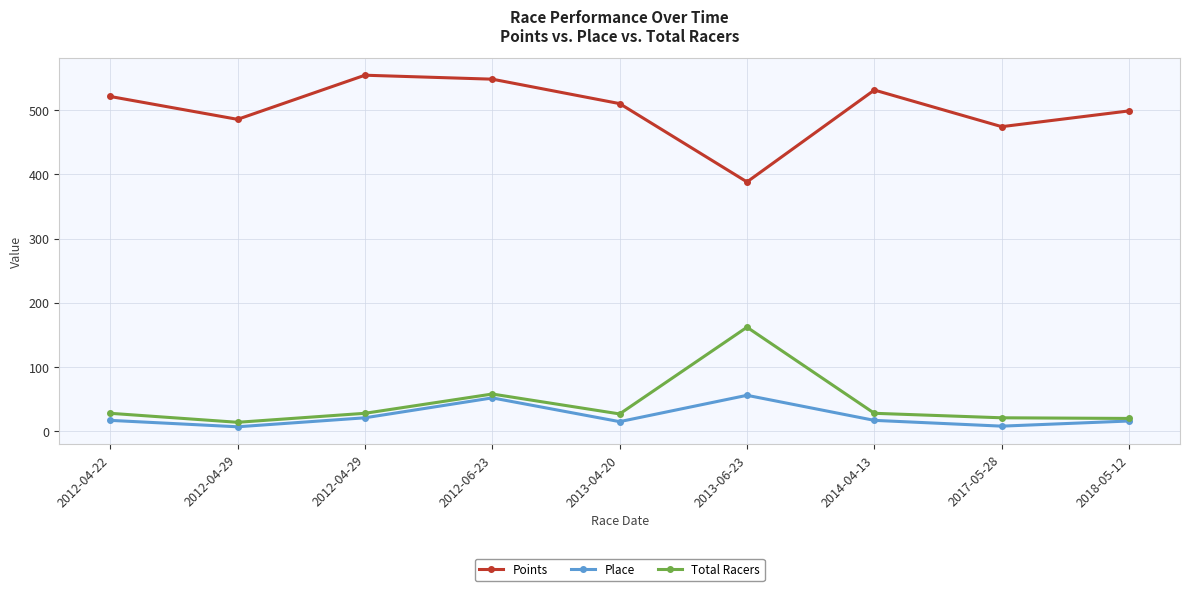

Which series changed the most between 2013-06-23 and 2018-05-12?

Total Racers